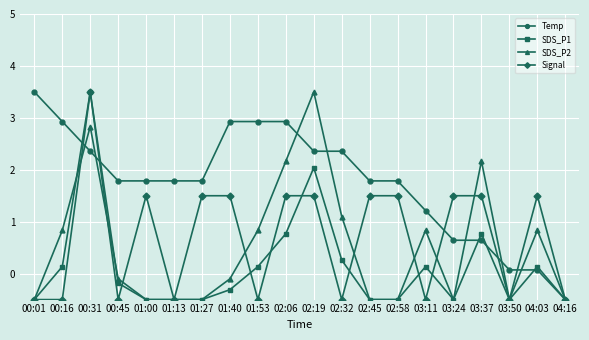

True or false: SDS_P2 has a value of -0.2 at 01:13.

False